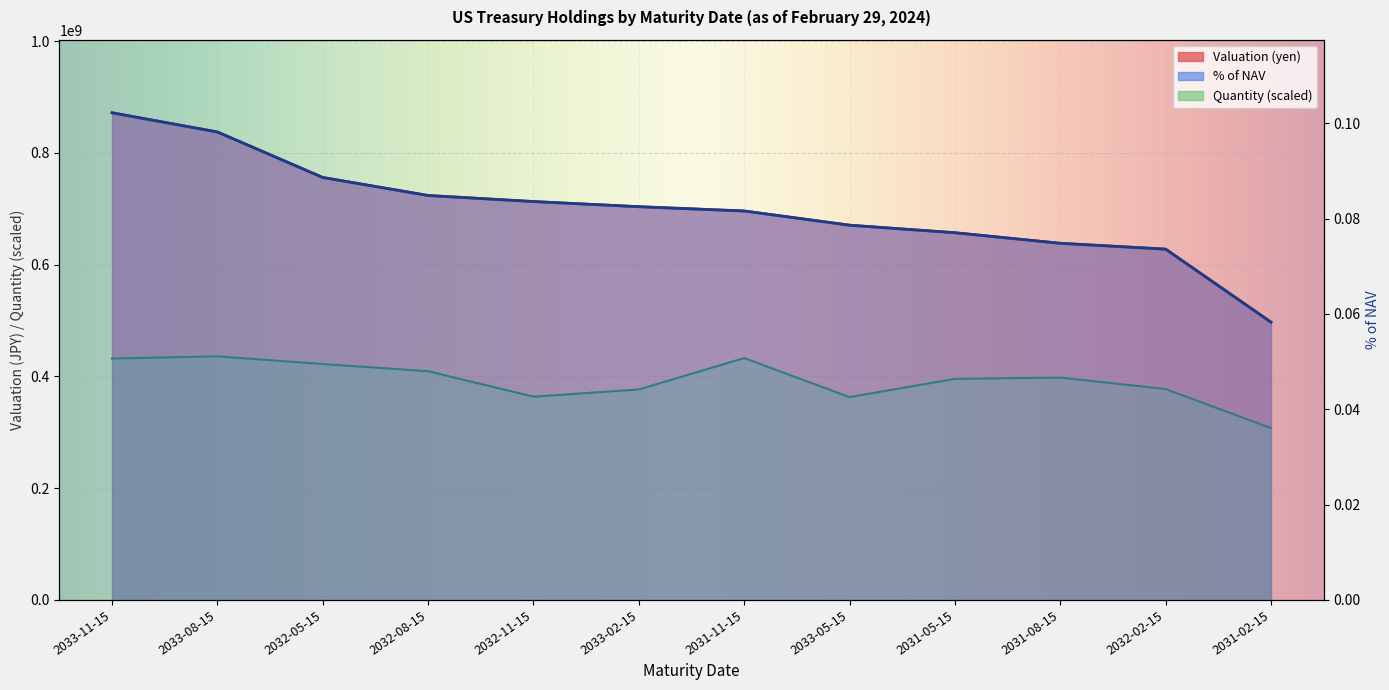

What is the difference between the highest and lowest values at 2033-08-15?

837549103.9